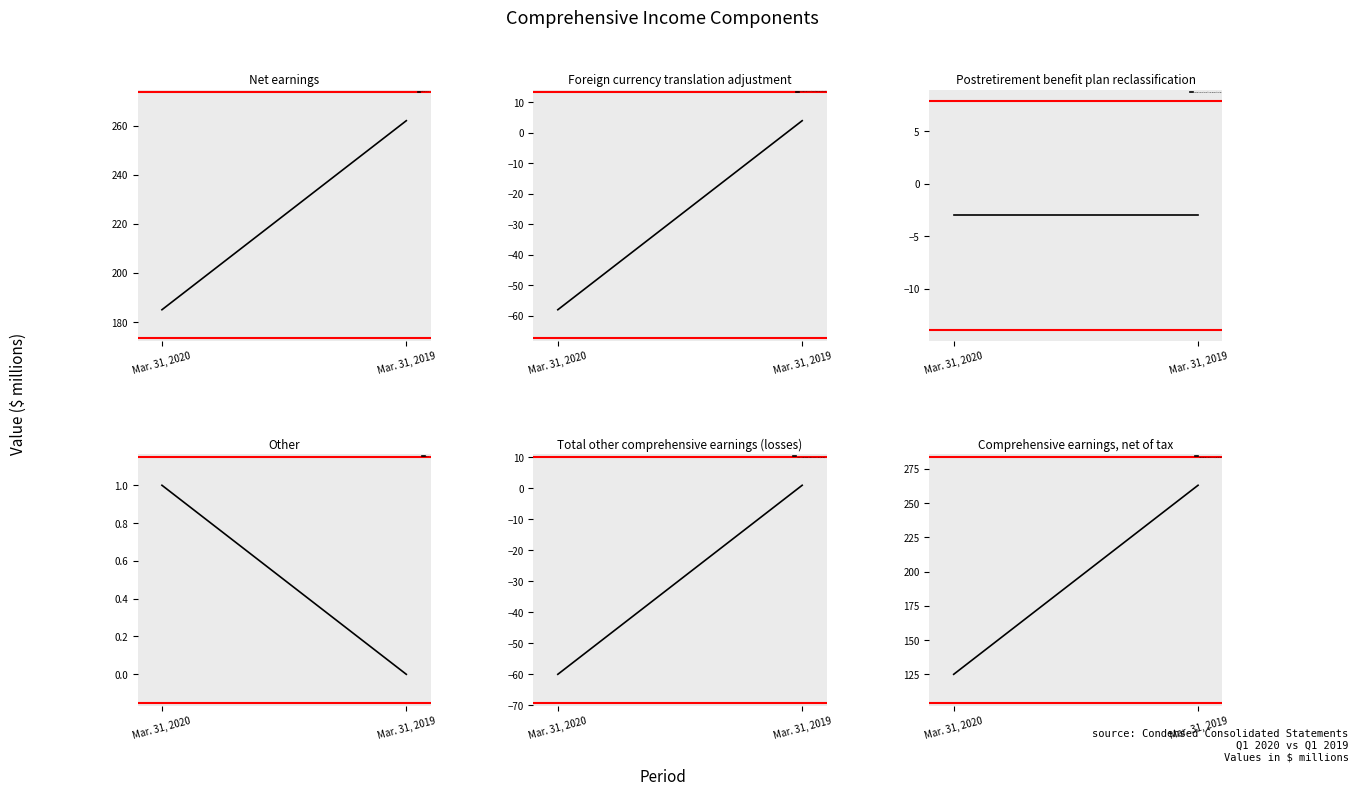

What value does the Postretirement benefit plan reclassification series have at Mar. 31, 2019?

-3